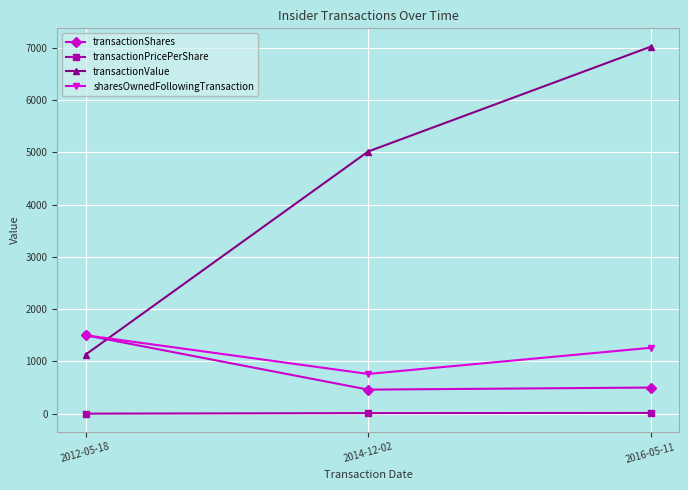

Which series changed the most between 2014-12-02 and 2016-05-11?

transactionValue